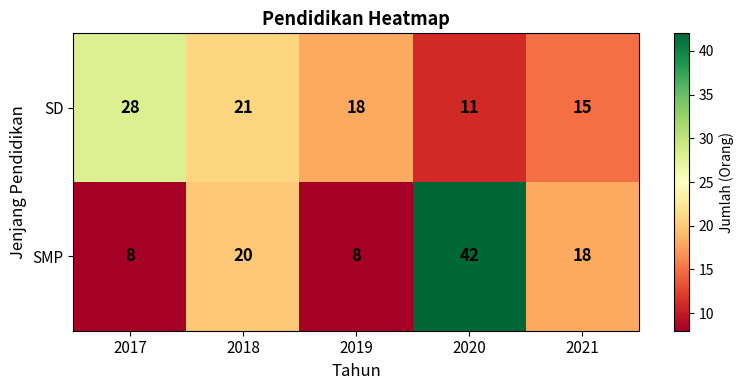

What is the difference between the highest and lowest values at 2018?

1